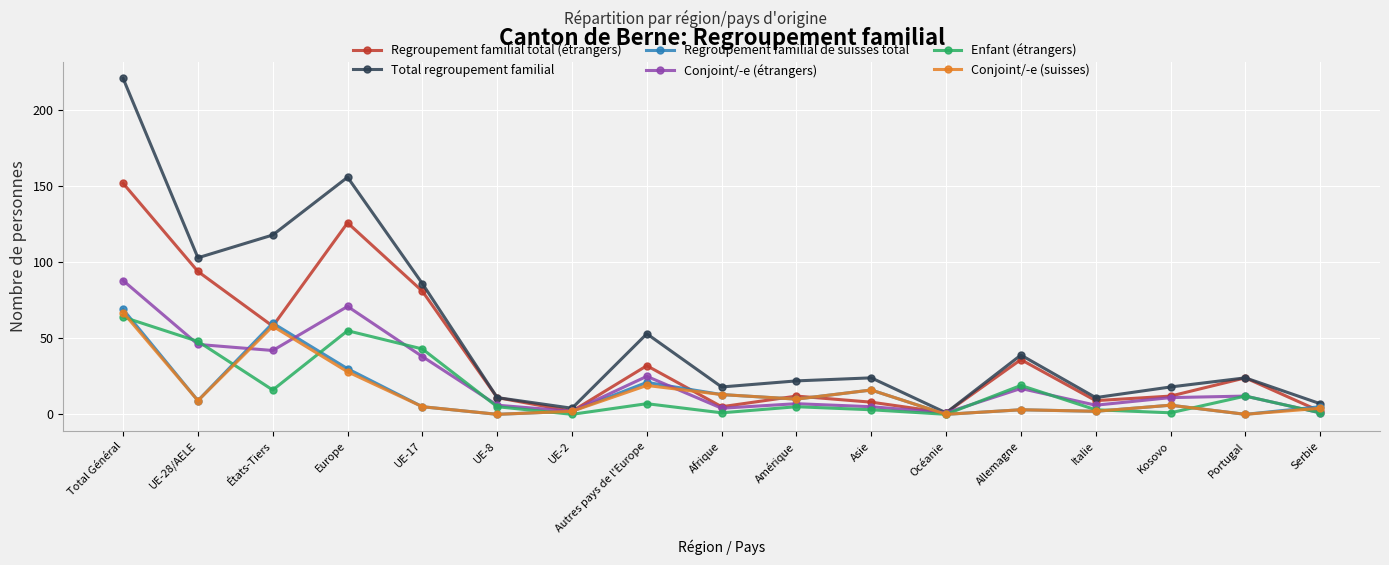

What is the sum of all Regroupement familial total (étrangers) values?

665